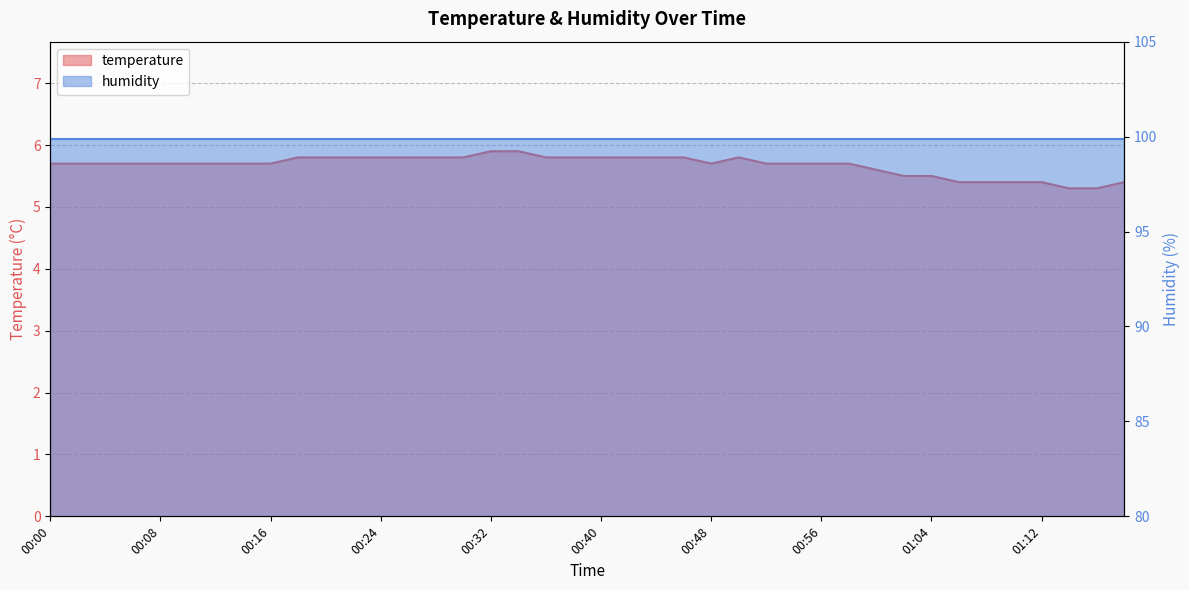

How many values are between 5 and 6?

40